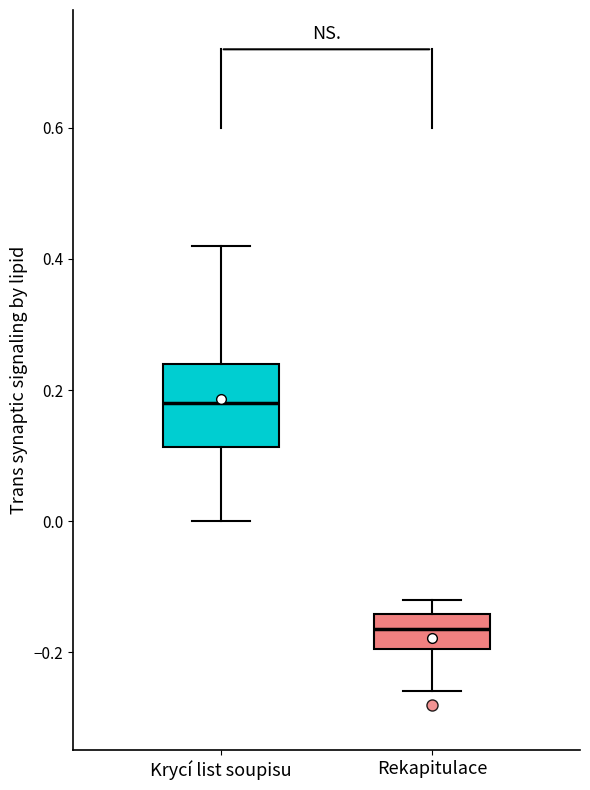

Reading left to right, transcribe this box plot: for each box, give where its median line is, the range the box spans, and where its two whiskers end, as read against the y-axis. The values are not printed on the chart, so give them approximately, as read against the axis.

Krycí list soupisu: median 0.18, box 0.12 to 0.24, whiskers 0.00 to 0.42
Rekapitulace: median -0.16, box -0.20 to -0.14, whiskers -0.26 to -0.12